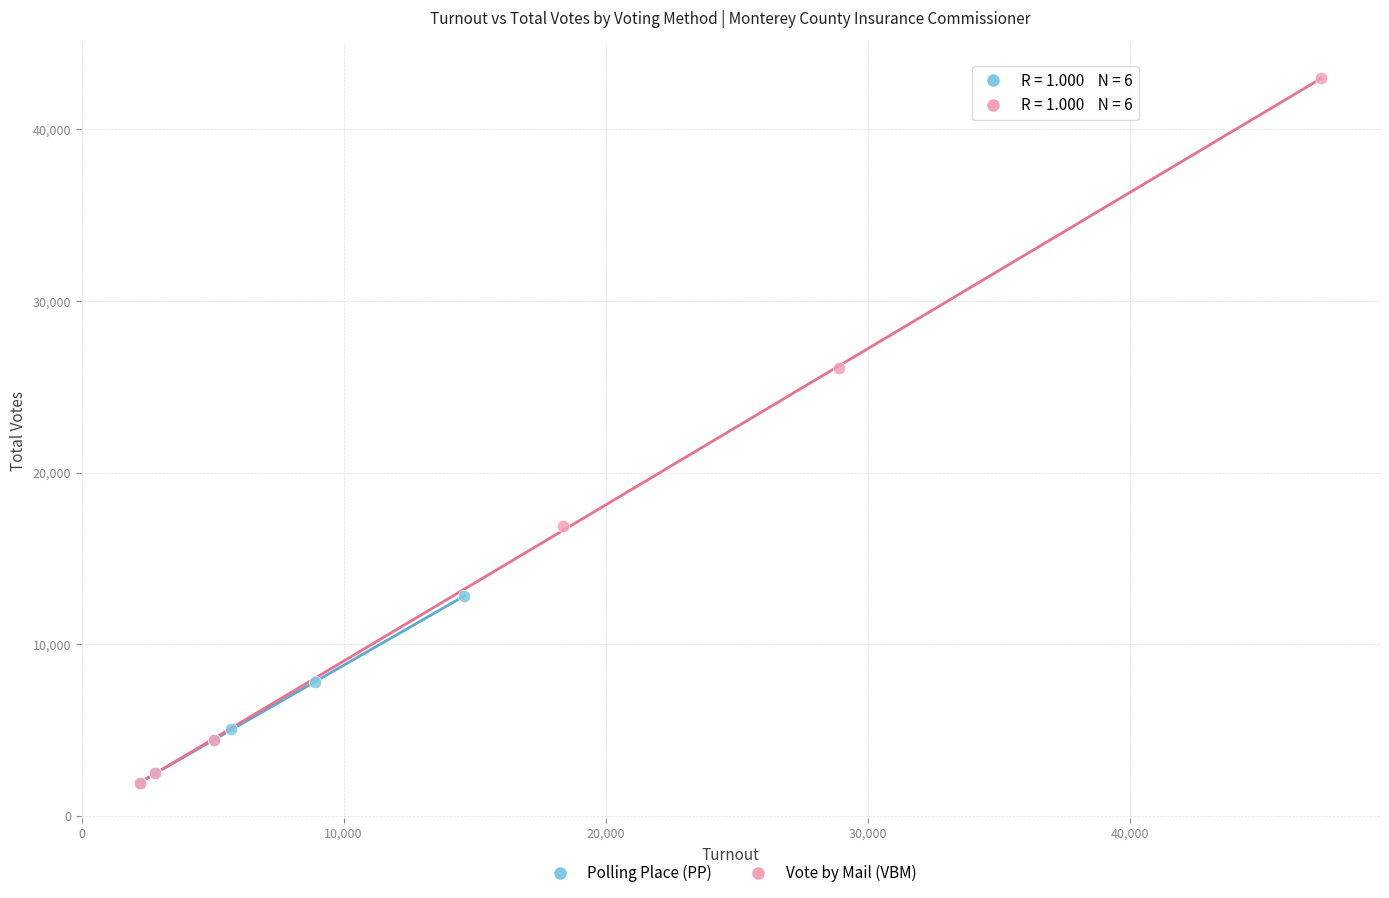

Which series has the largest Y range (max minus min)?

Vote by Mail (VBM)